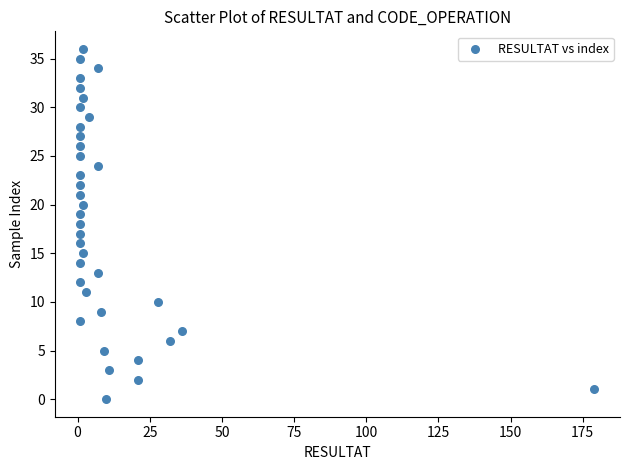

What is the range of X values (max minus min)?

178